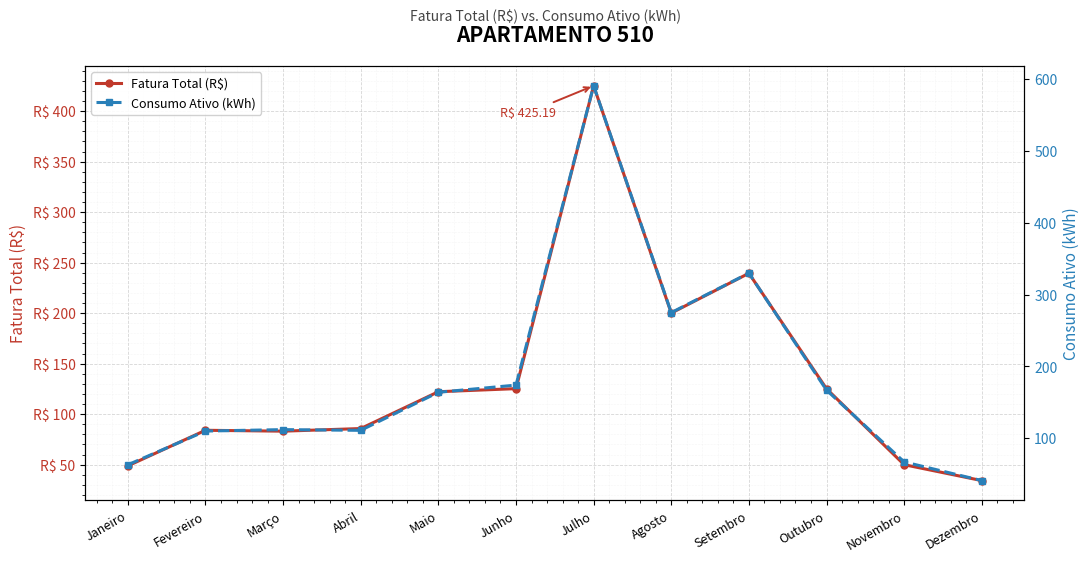

What is the label of the 1st point from the right?

Dezembro